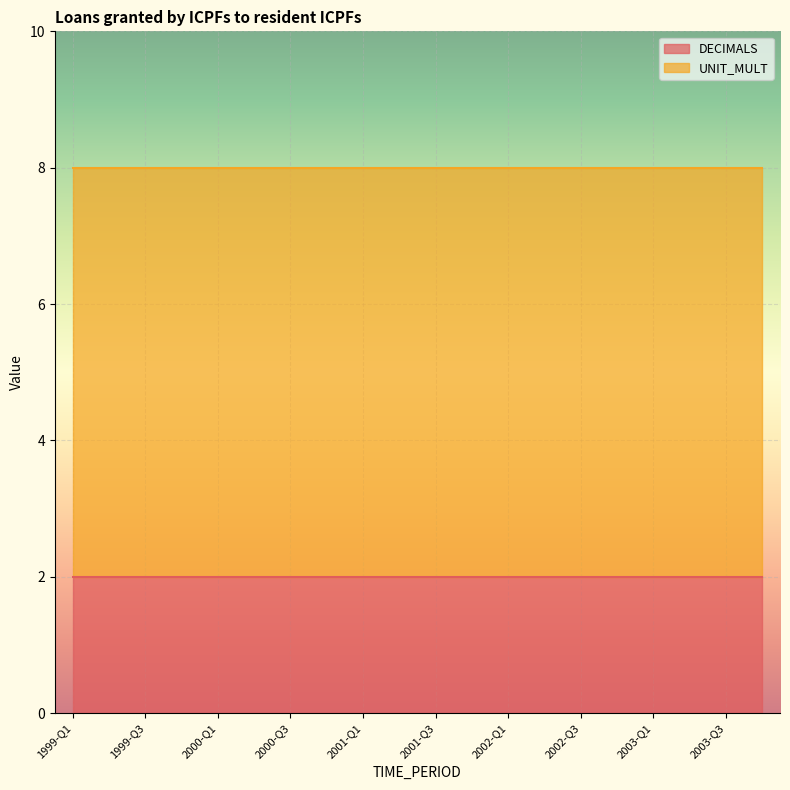

At which category does the chart reach its peak across all series?

1999-Q1